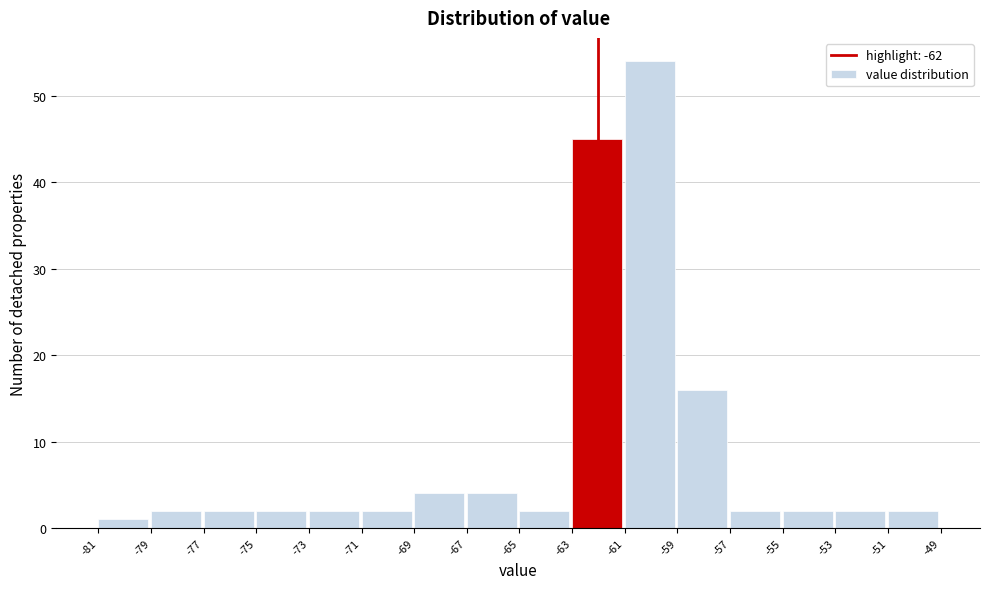

Reading left to right, transcribe this chart: for each bar, give the range it covers on the x-axis and its height. The values are not printed on the chart, so give them approximately, as read against the axis.

-81 to -79: 1
-79 to -77: 2
-77 to -75: 2
-75 to -73: 2
-73 to -71: 2
-71 to -69: 2
-69 to -67: 4
-67 to -65: 4
-65 to -63: 2
-63 to -61: 45
-61 to -59: 54
-59 to -57: 16
-57 to -55: 2
-55 to -53: 2
-53 to -51: 2
-51 to -49: 2